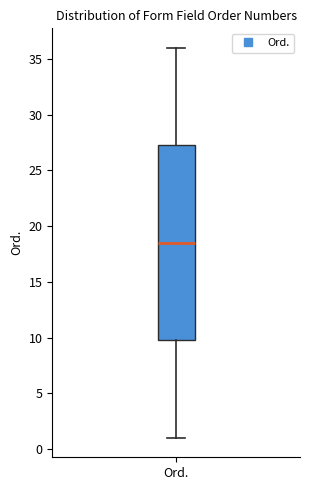

Read this box plot against the y-axis: the position of the median line, the range covered by the box, and the ends of both whiskers. The values are not printed on the chart, so give them approximately, as read against the axis.

median 18.5, box 10.0 to 27.5, whiskers 1.0 to 36.0